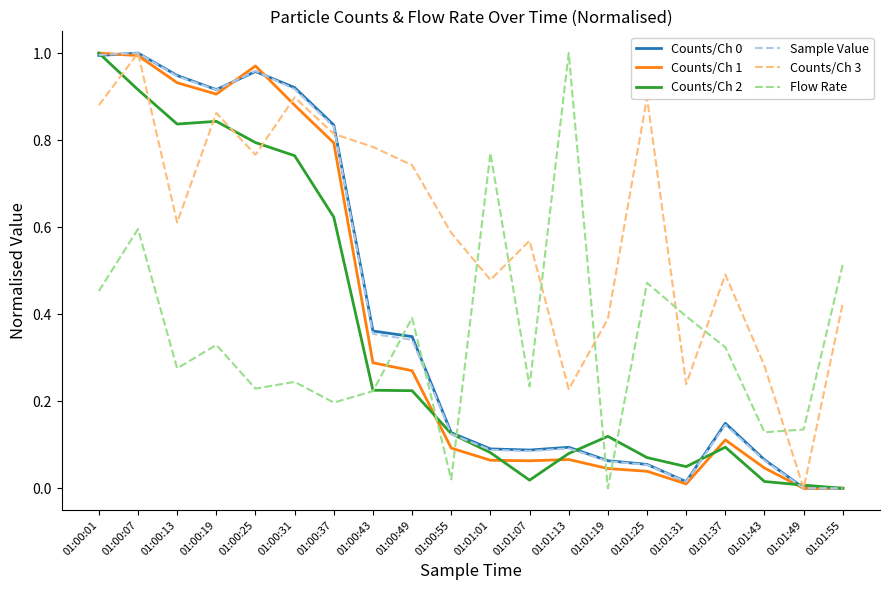

The Counts/Ch 1 series shows 0.0 at 01:01:25. True or false?

True